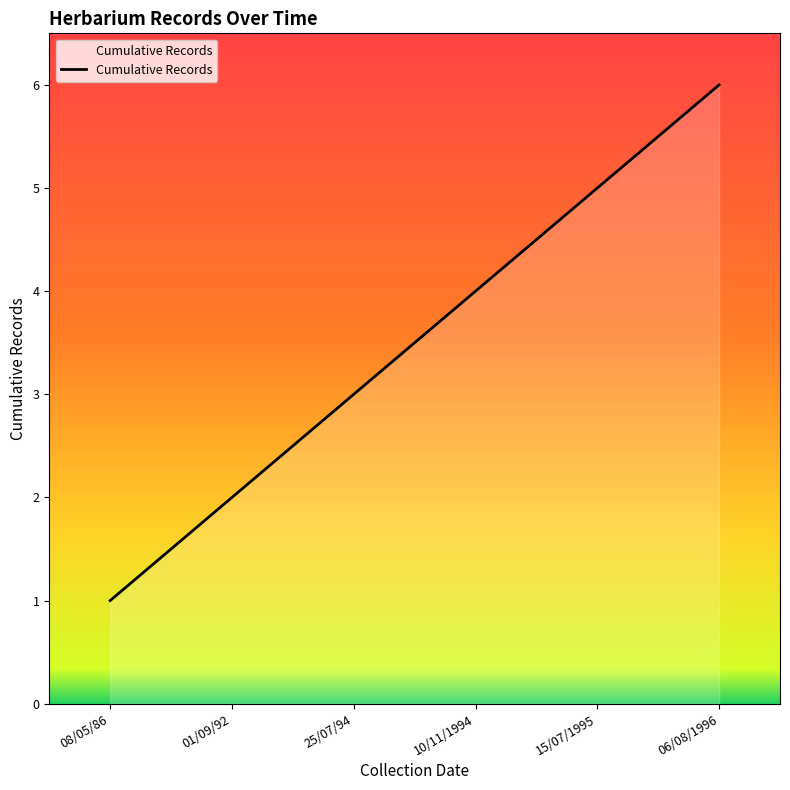

What position from the right is 15/07/1995?

2